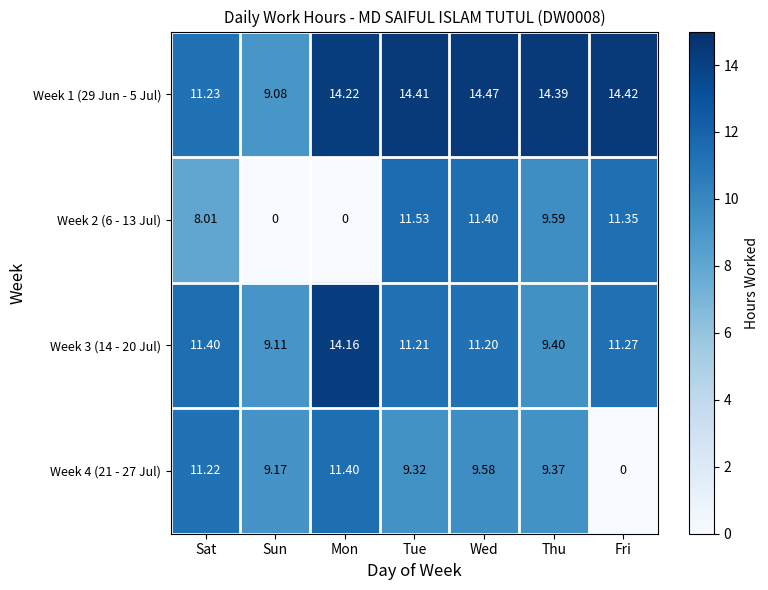

Which category has the lowest value in the Week 1 (29 Jun - 5 Jul) series?

Sun